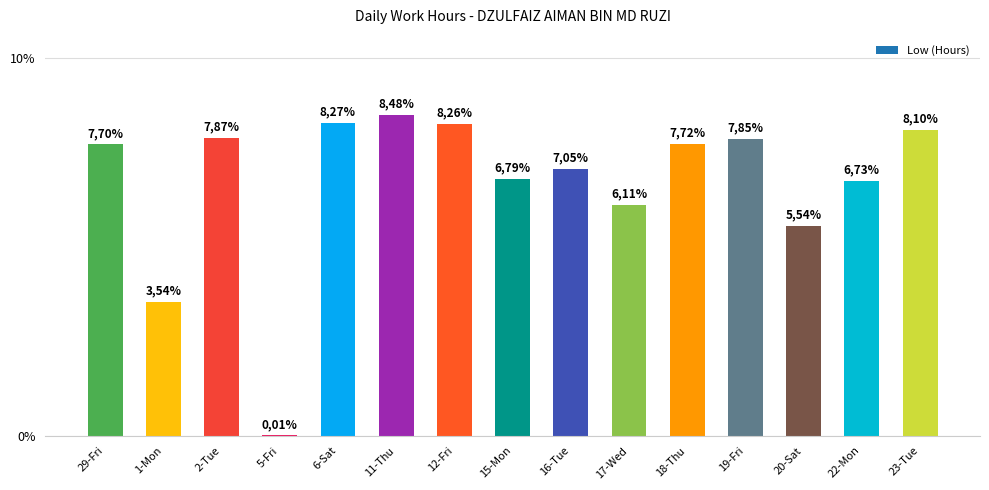

Are the bars horizontal?

No